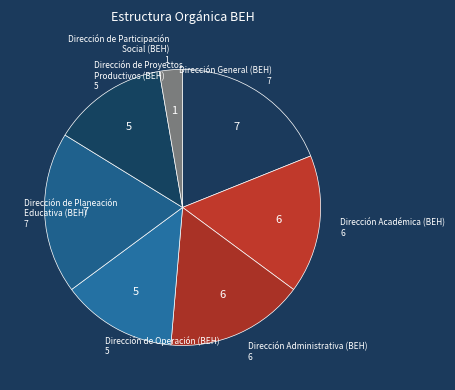

Which category has the smallest portion of the pie?

Dirección de Participación Social (BEH)